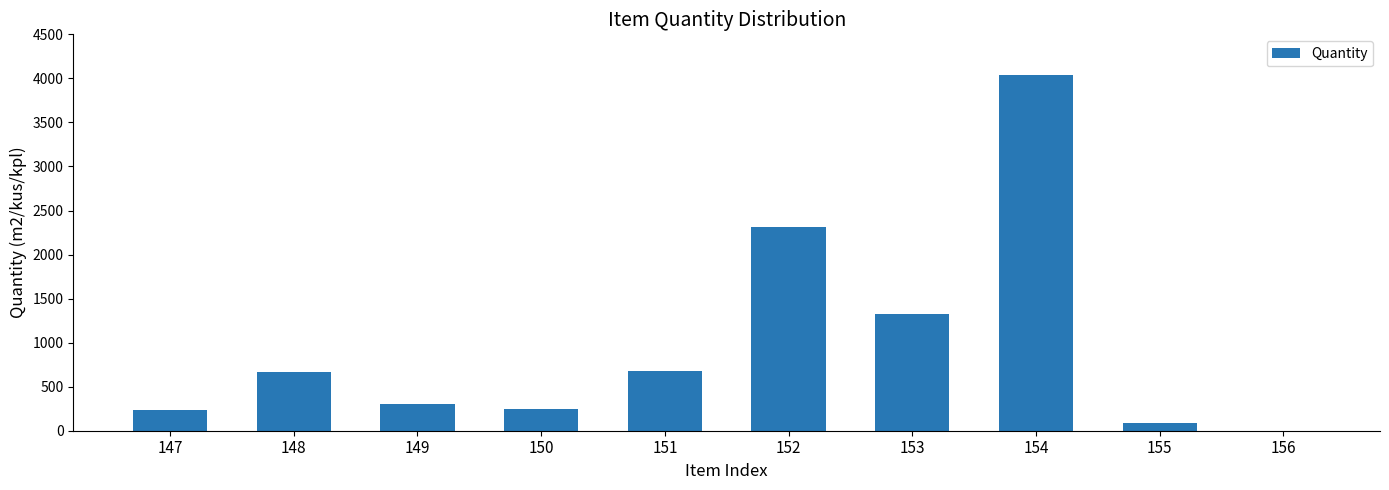

What is the ratio of the value at 154 to the value at 151?

5.9